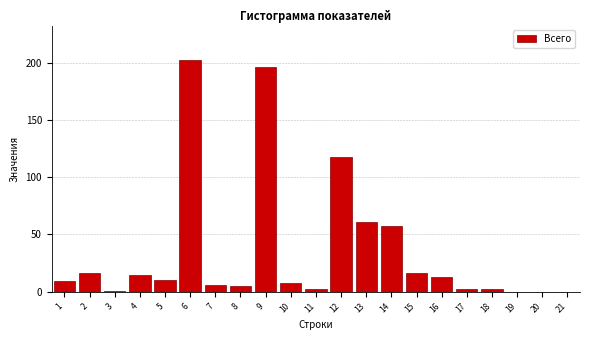

Reading left to right, transcribe all the data shown in this chart.

1=9	2=16	3=1	4=15	5=10	6=202	7=6	8=5	9=196	10=8	11=2	12=118	13=61	14=57	15=16	16=13	17=2	18=2	19=0	20=0	21=0